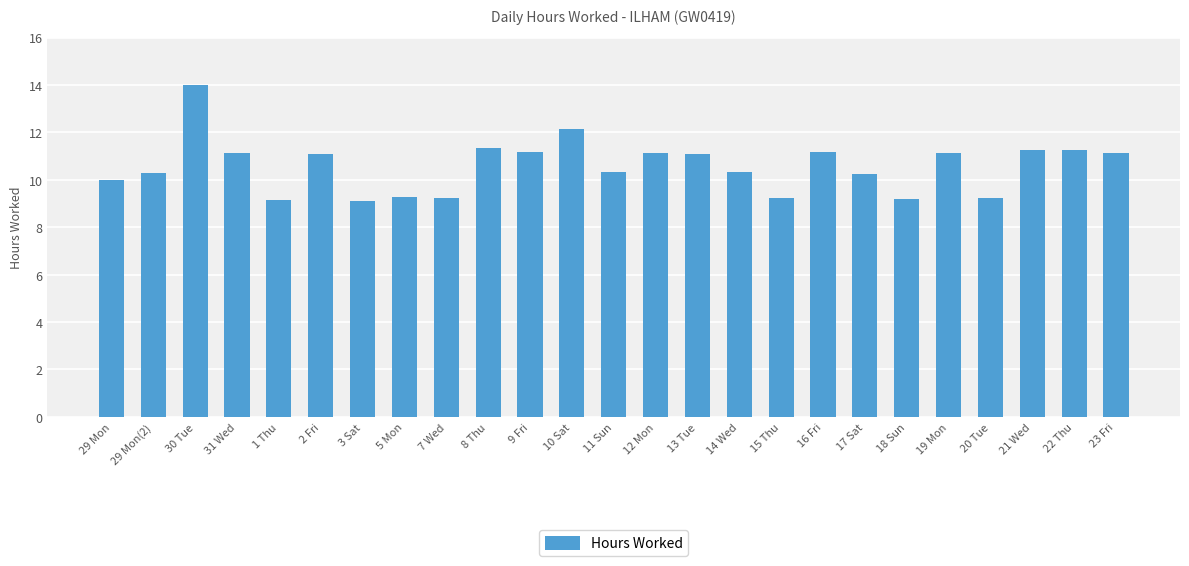

What is the label of the 25th bar from the right?

29 Mon